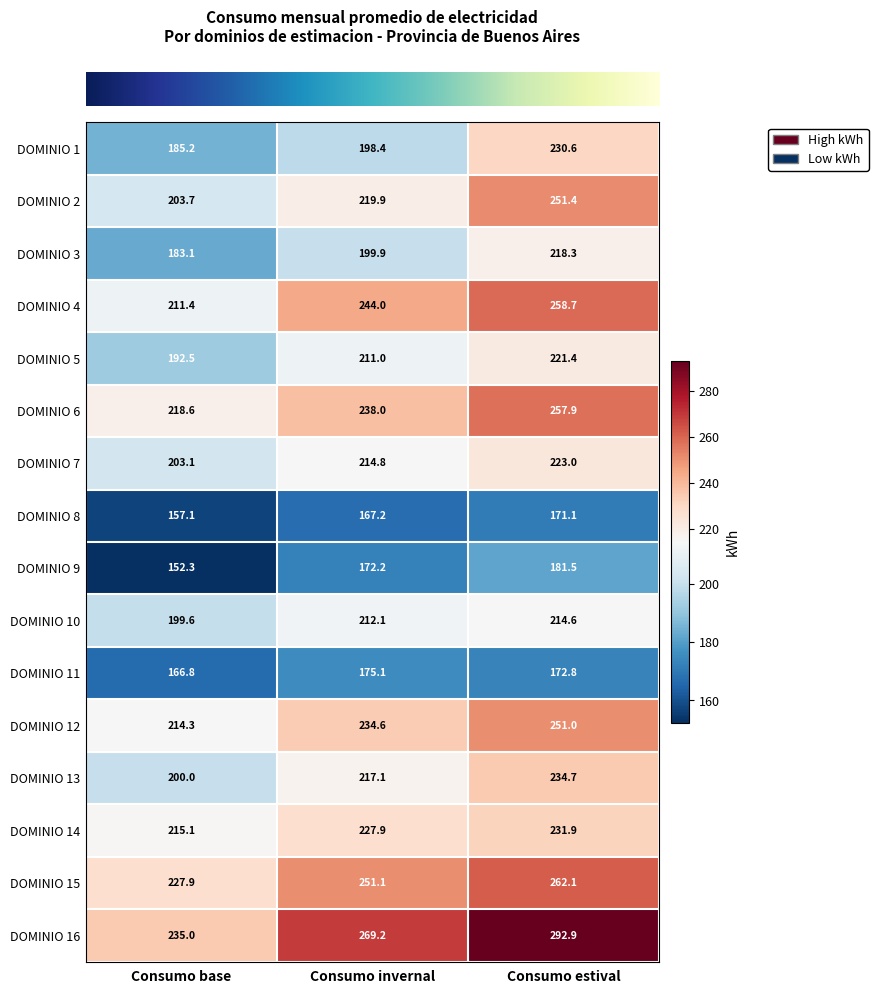

List the series in order of their peak value, lowest first.

DOMINIO 8, DOMINIO 11, DOMINIO 9, DOMINIO 10, DOMINIO 3, DOMINIO 5, DOMINIO 7, DOMINIO 1, DOMINIO 14, DOMINIO 13, DOMINIO 12, DOMINIO 2, DOMINIO 6, DOMINIO 4, DOMINIO 15, DOMINIO 16